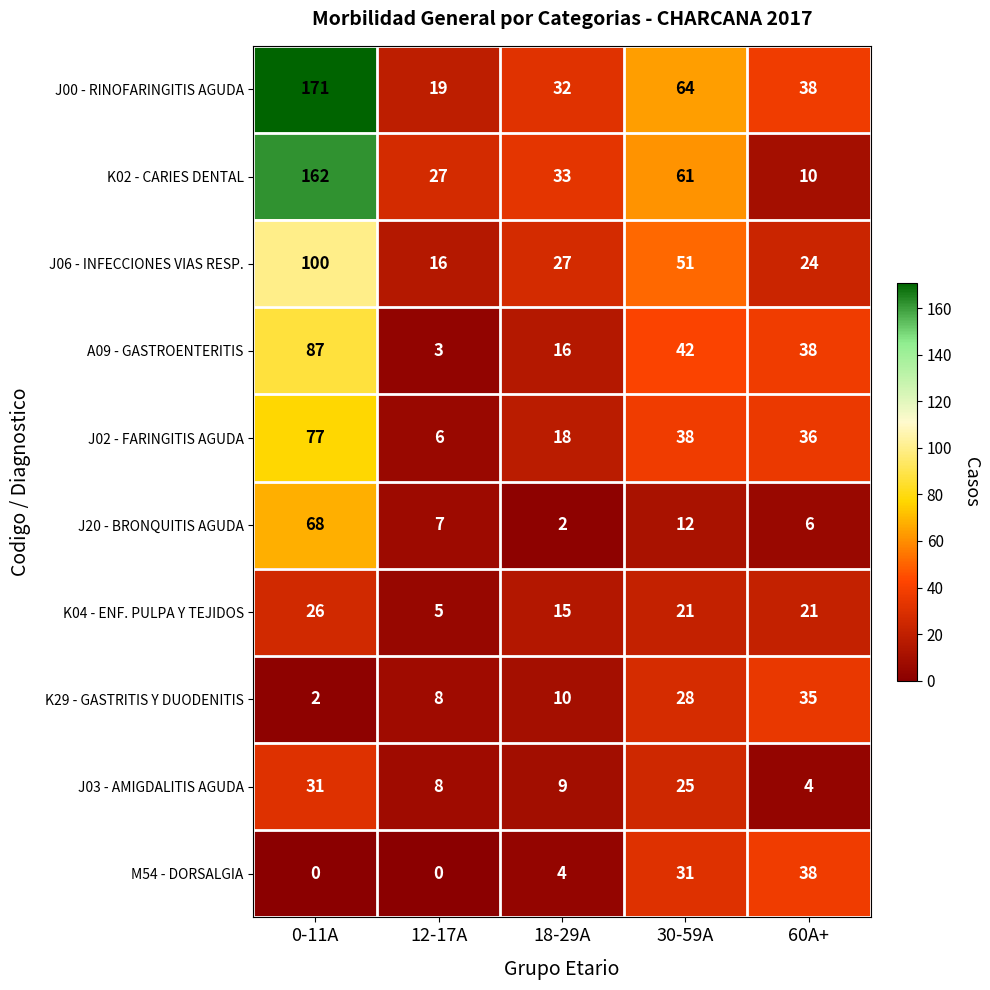

What is the spread (max minus min) of values at 60A+?

34